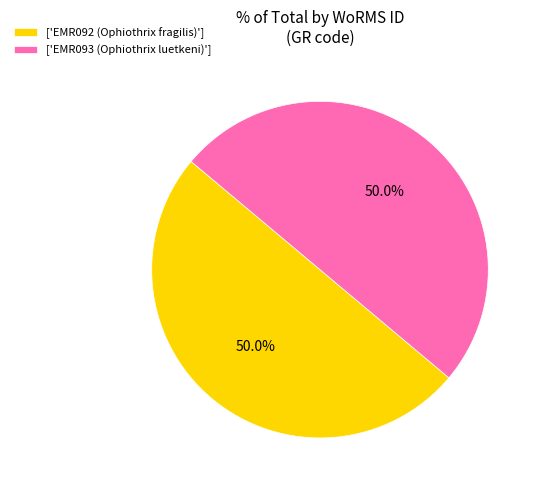

Approximately how many times larger is the value at ['EMR092 (Ophiothrix fragilis)'] compared to ['EMR093 (Ophiothrix luetkeni)']?

1.0